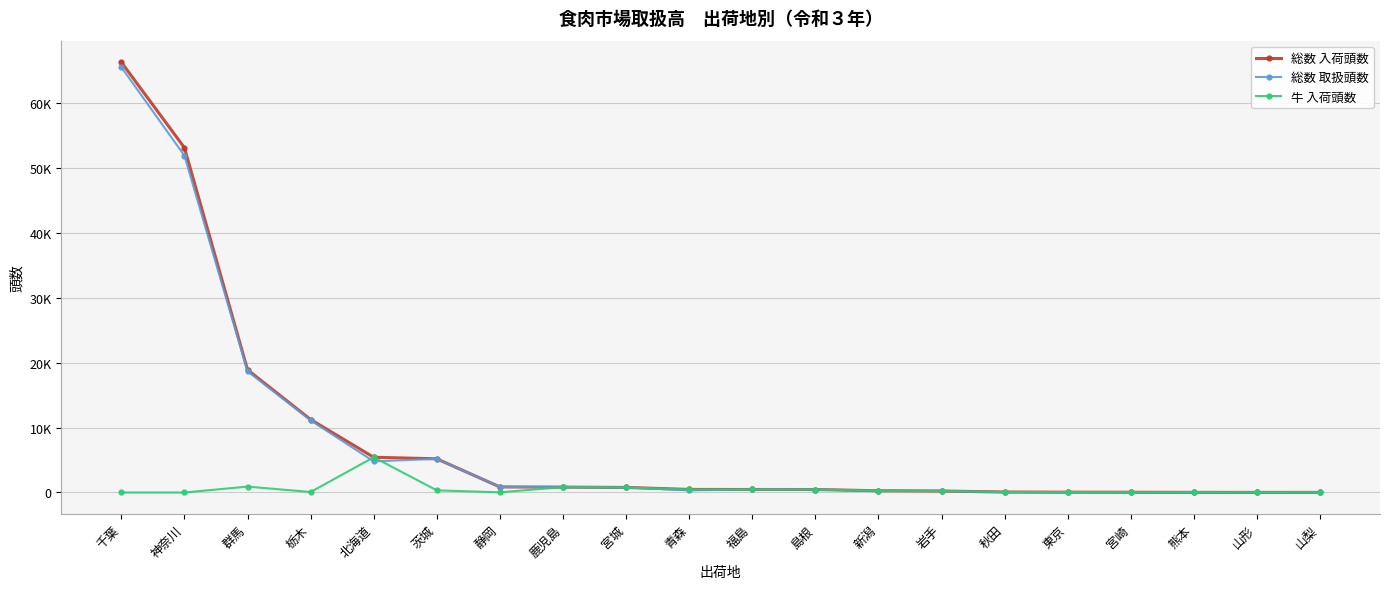

The value of 総数 入荷頭数 at 静岡 is 1119. True or false?

False